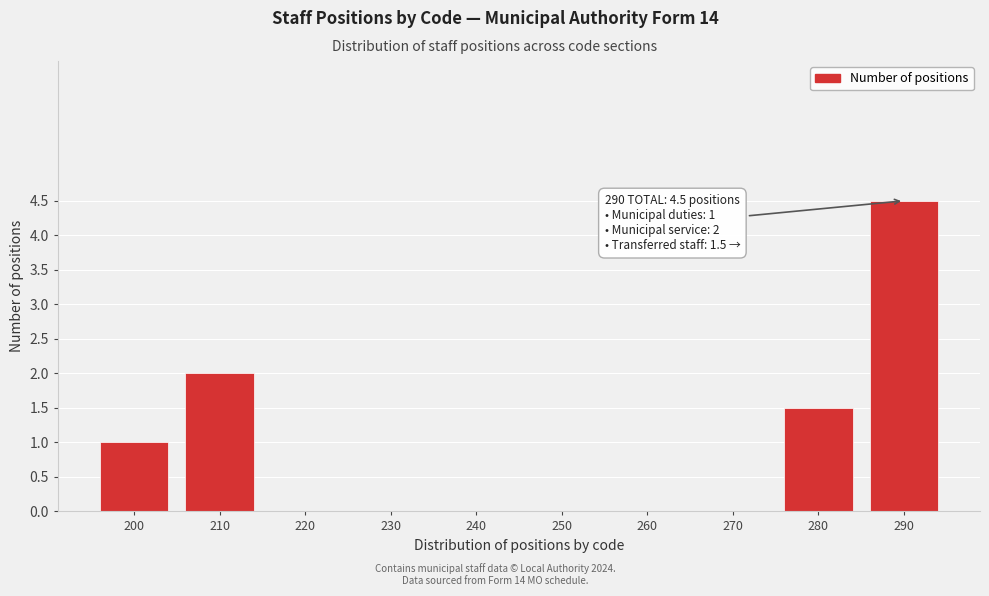

Reading left to right, what are all the values shown in this chart?

200=1.0	210=2.0	220=0.0	230=0.0	240=0.0	250=0.0	260=0.0	270=0.0	280=1.5	290=4.5